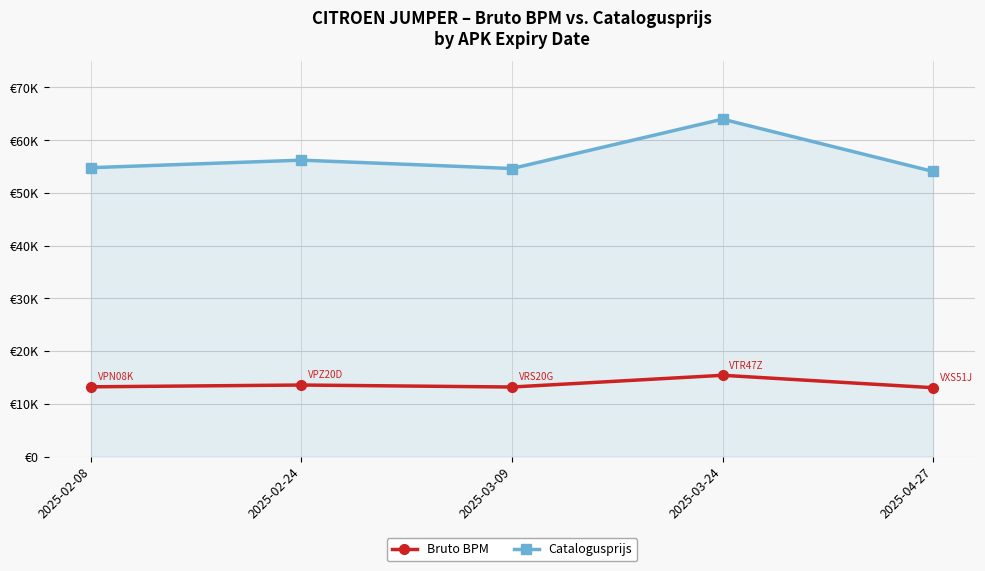

What is the average value of the Catalogusprijs series?

56738